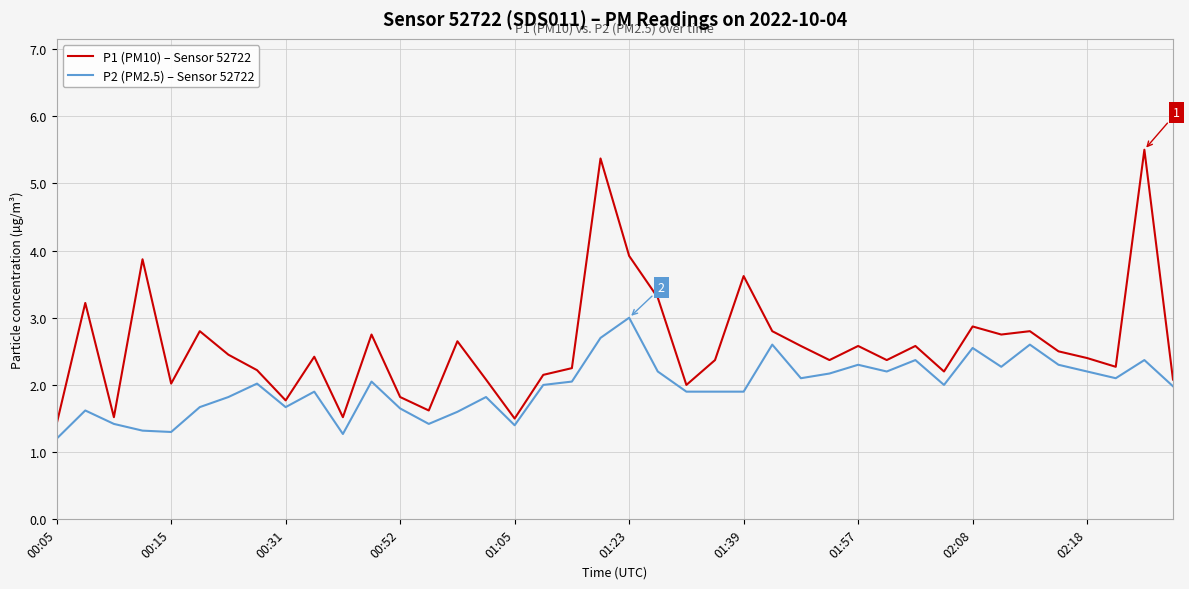

Is this an area chart (filled region under the line)?

No